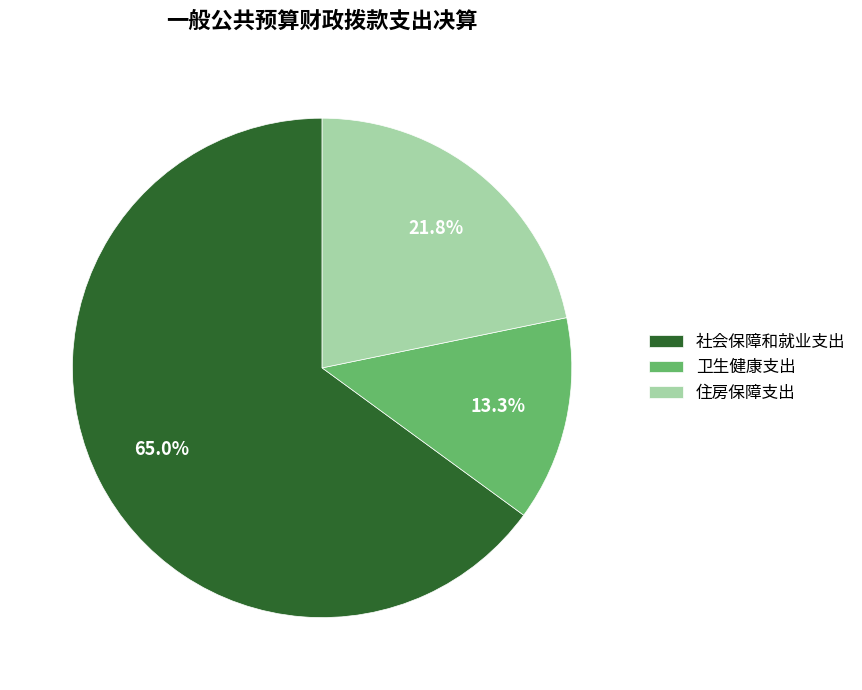

Does 卫生健康支出 represent more than half of the total?

No